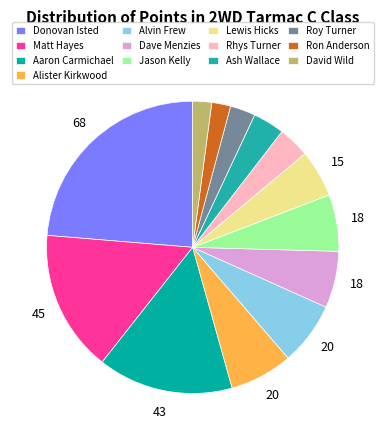

Between Jason Kelly and Matt Hayes, which is larger?

Matt Hayes